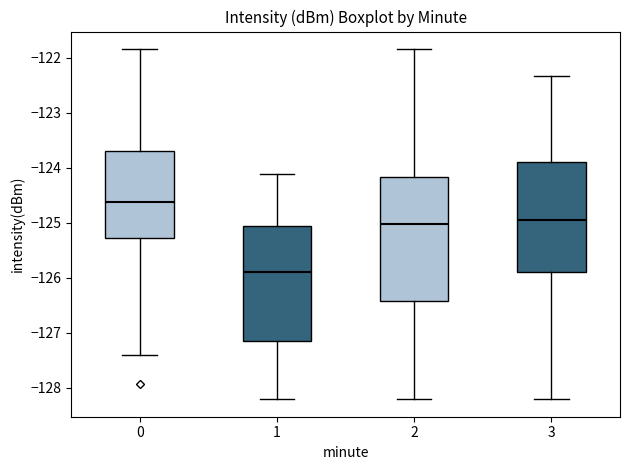

Reading left to right, read every box against the y-axis: the position of its median line, the range the box covers, and the ends of its whiskers. The values are not printed on the chart, so give them approximately, as read against the axis.

0: median -124.6, box -125.3 to -123.7, whiskers -127.4 to -121.8
1: median -125.9, box -127.2 to -125.1, whiskers -128.2 to -124.1
2: median -125.0, box -126.4 to -124.2, whiskers -128.2 to -121.8
3: median -125.0, box -125.9 to -123.9, whiskers -128.2 to -122.3